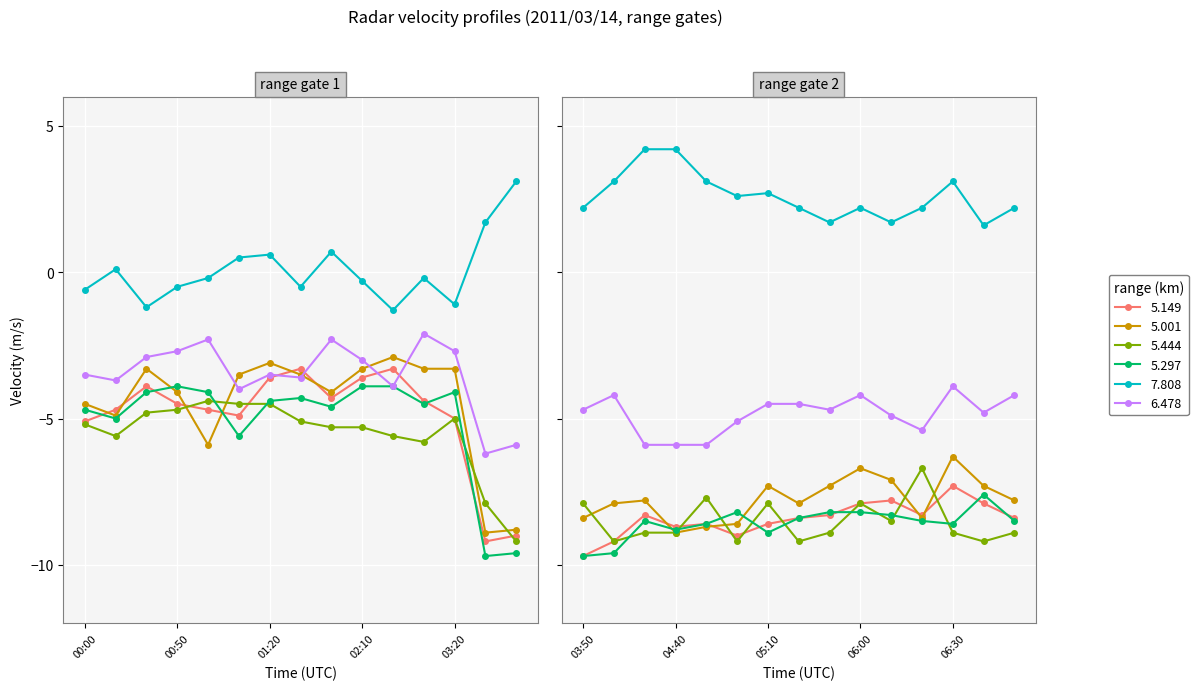

What is the approximate value of   5.297 at 06:50?

-8.5